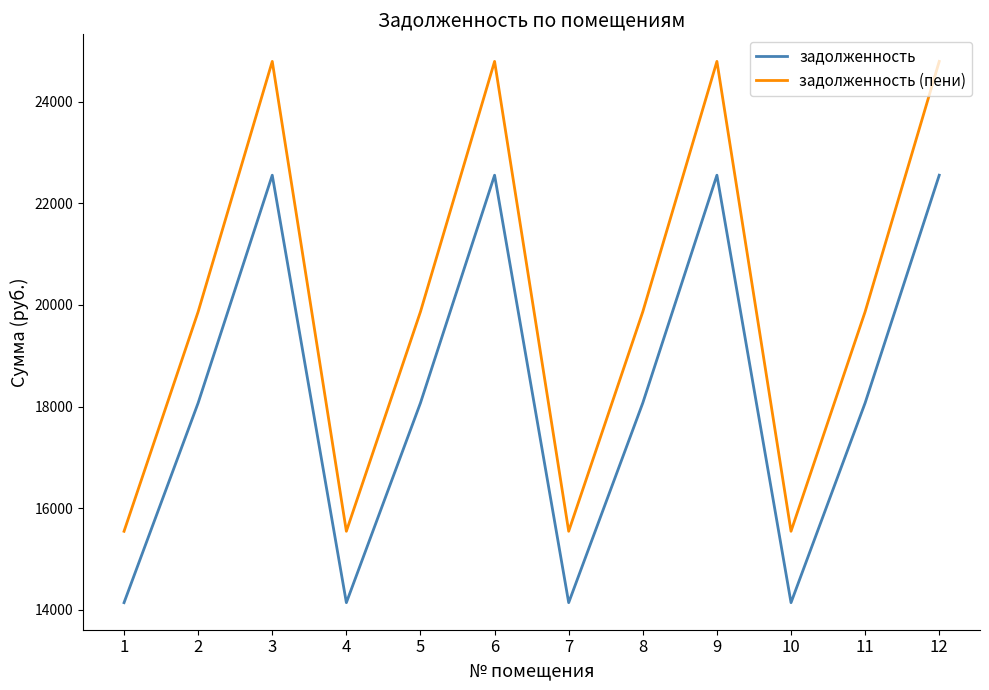

The value of задолженность (пени) at 5 is 4259.1. True or false?

False